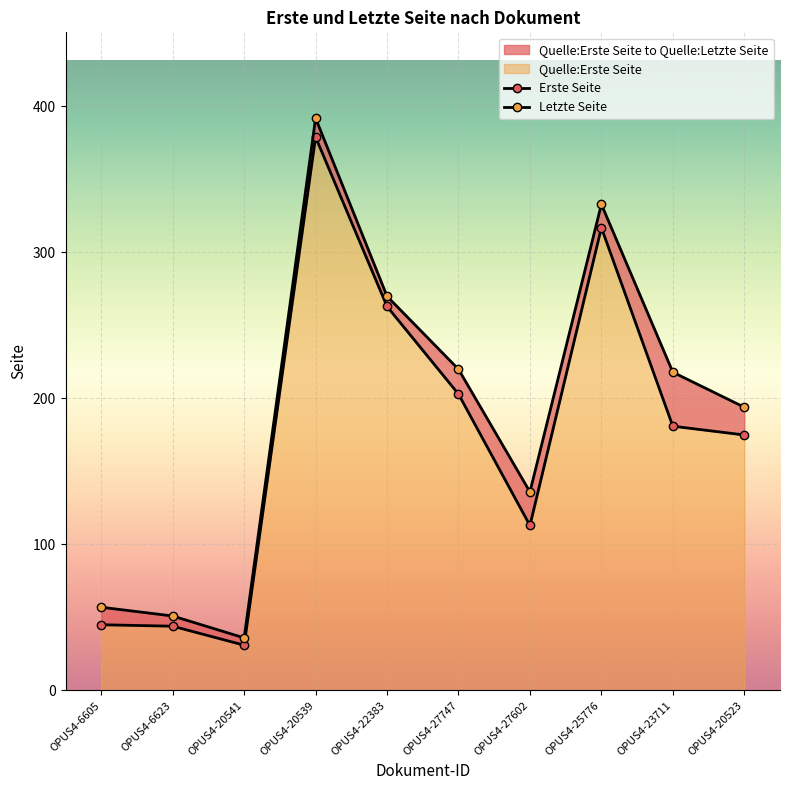

True or false: Quelle:Letzte Seite and Quelle:Erste Seite intersect in this chart.

False